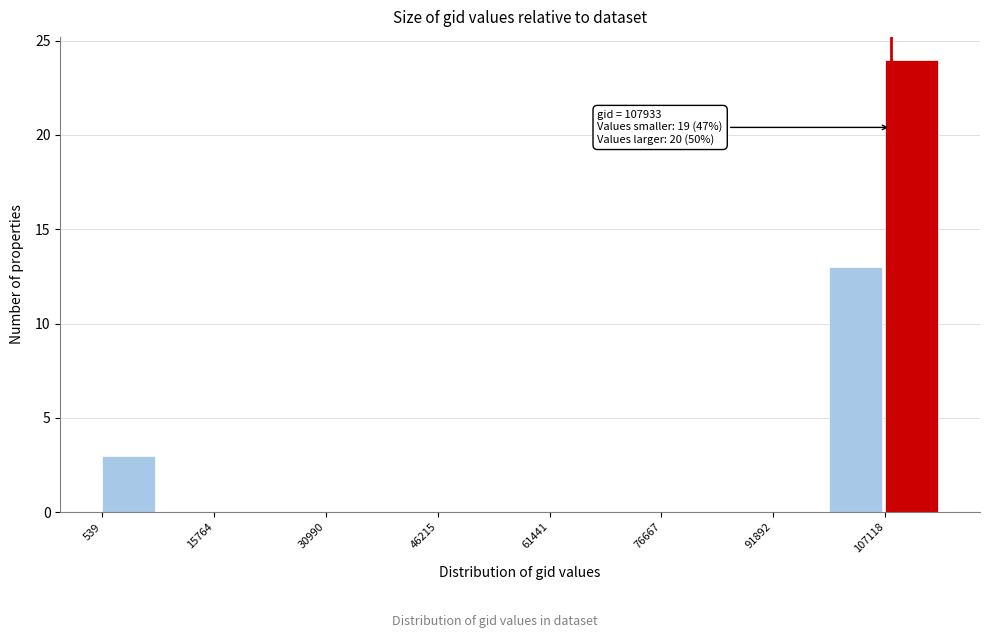

Around what value on the x-axis is the tallest bar? Give the approximate position of its centre, as read against the axis.

110000